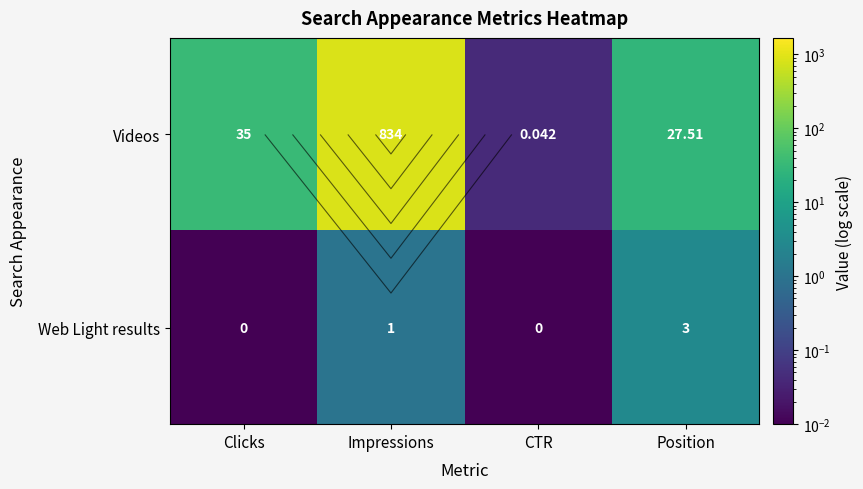

Between Impressions and CTR, which is larger?

Impressions